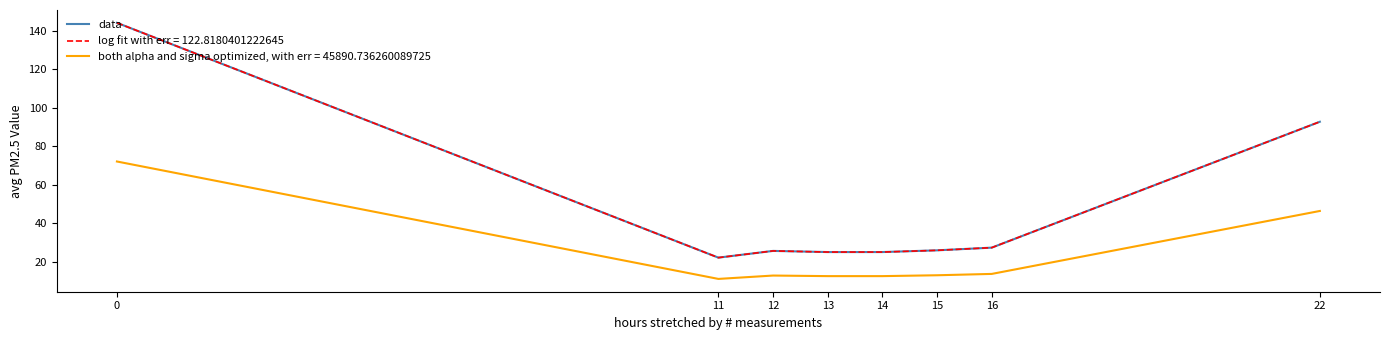

Does the chart display data point markers on the line(s)?

No